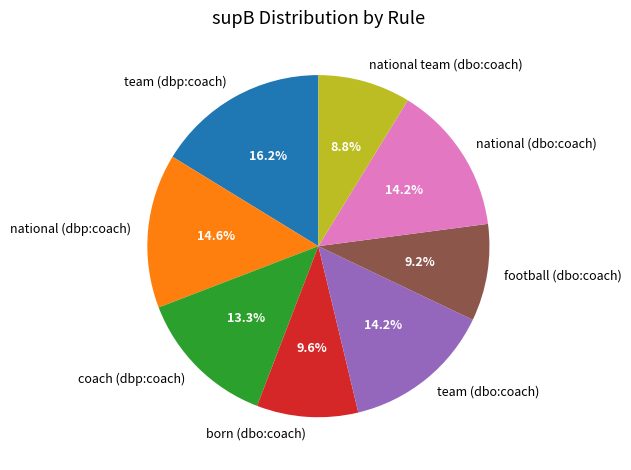

The born (dbo:coach) slice represents 10% of the pie. True or false?

True